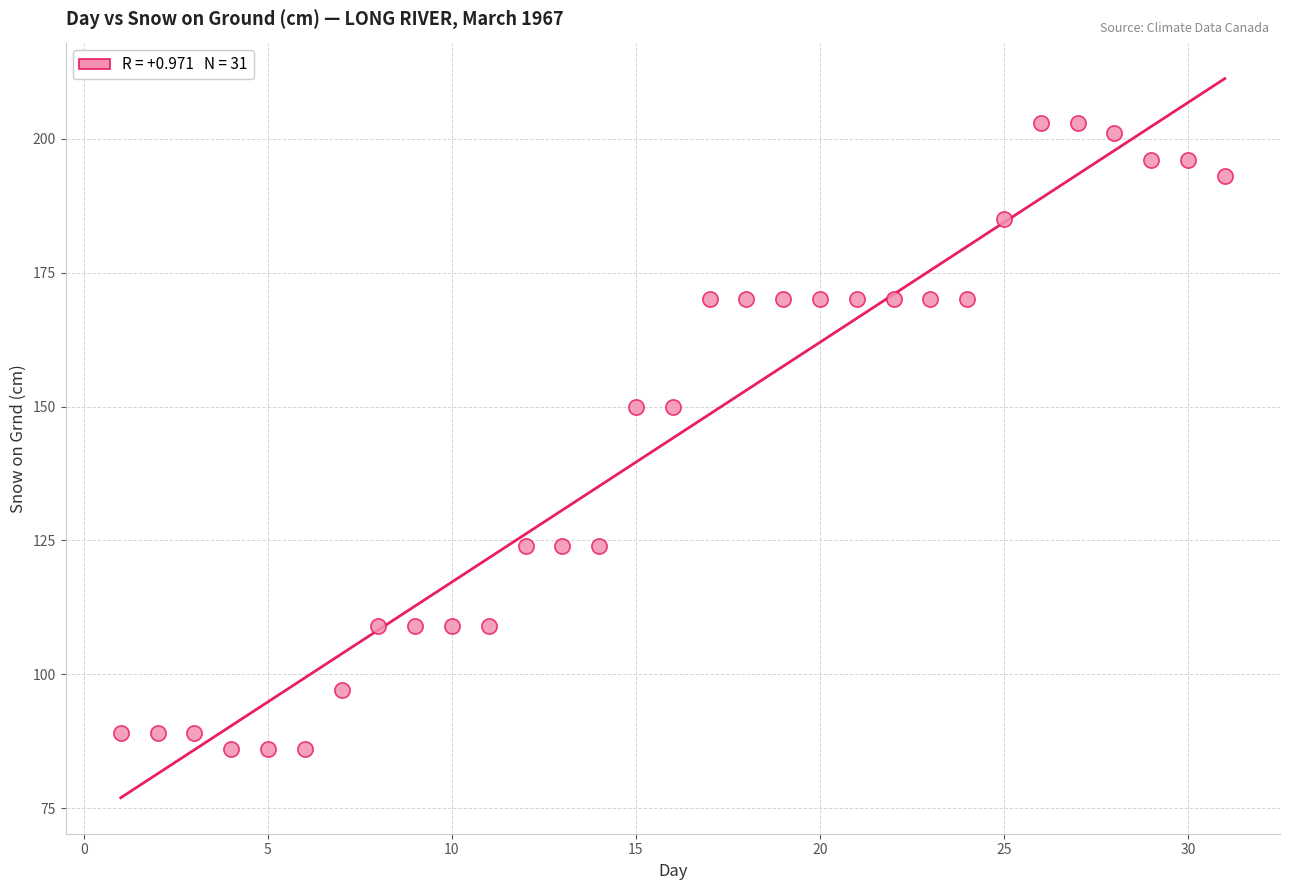

What is the range of Y values (max minus min)?

117